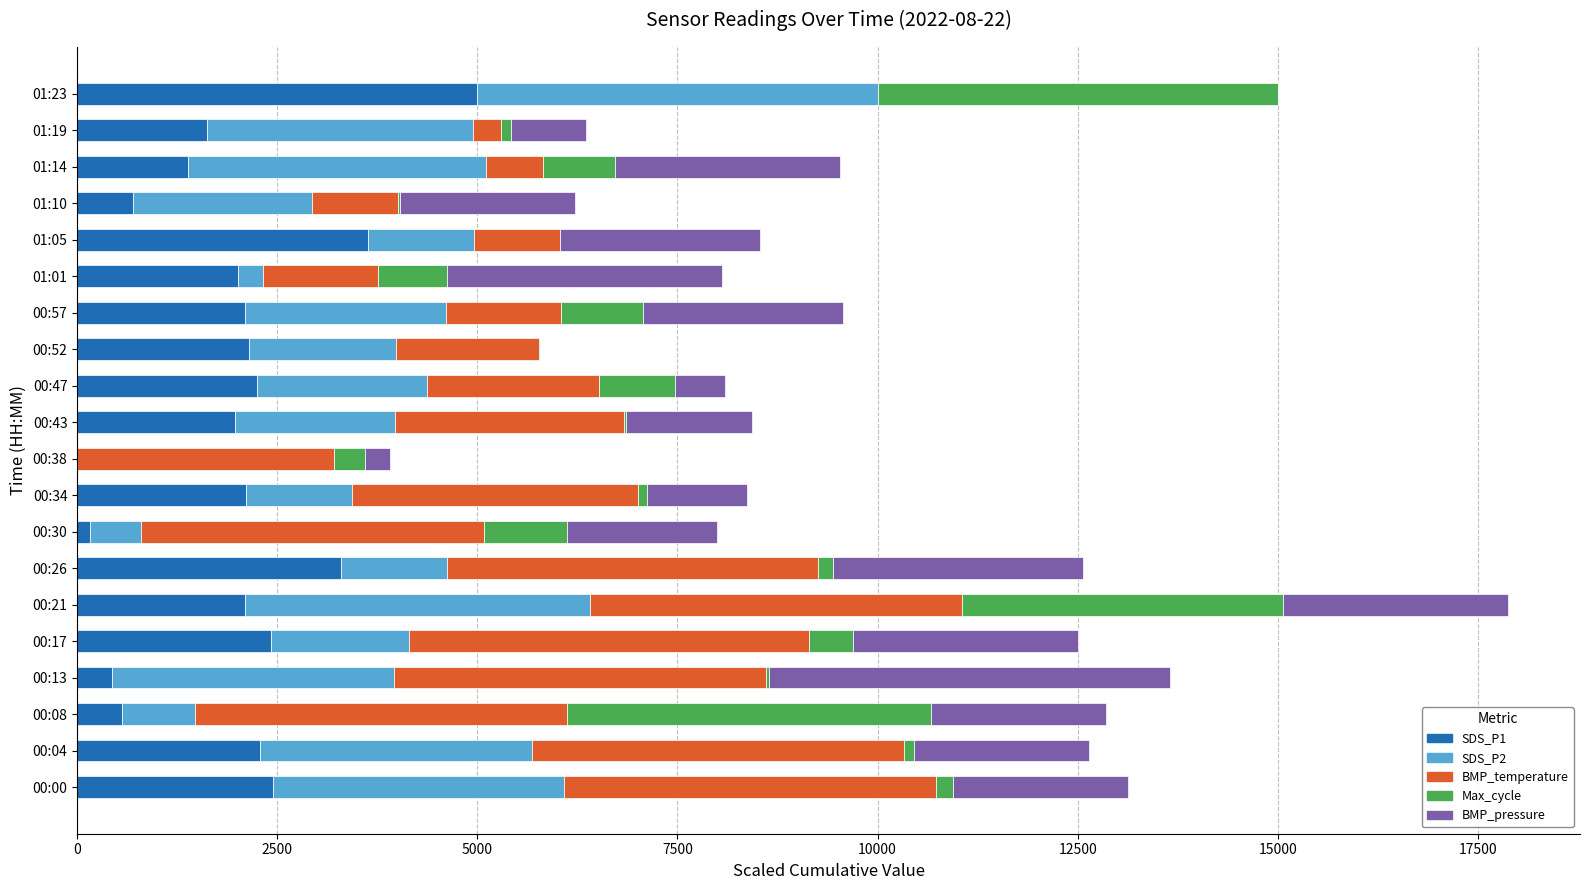

What is the highest value of the SDS_P1 series?

5000.0